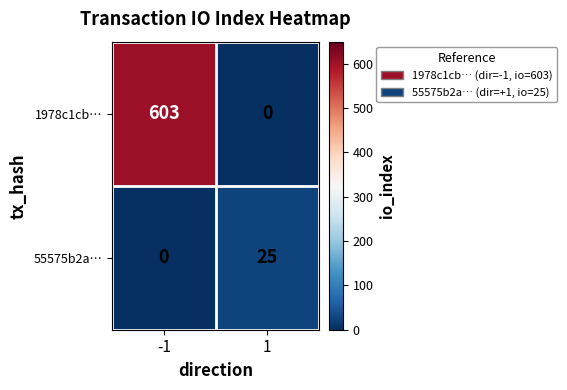

What is the difference between the 1978c1cb… values at -1 and 1?

603